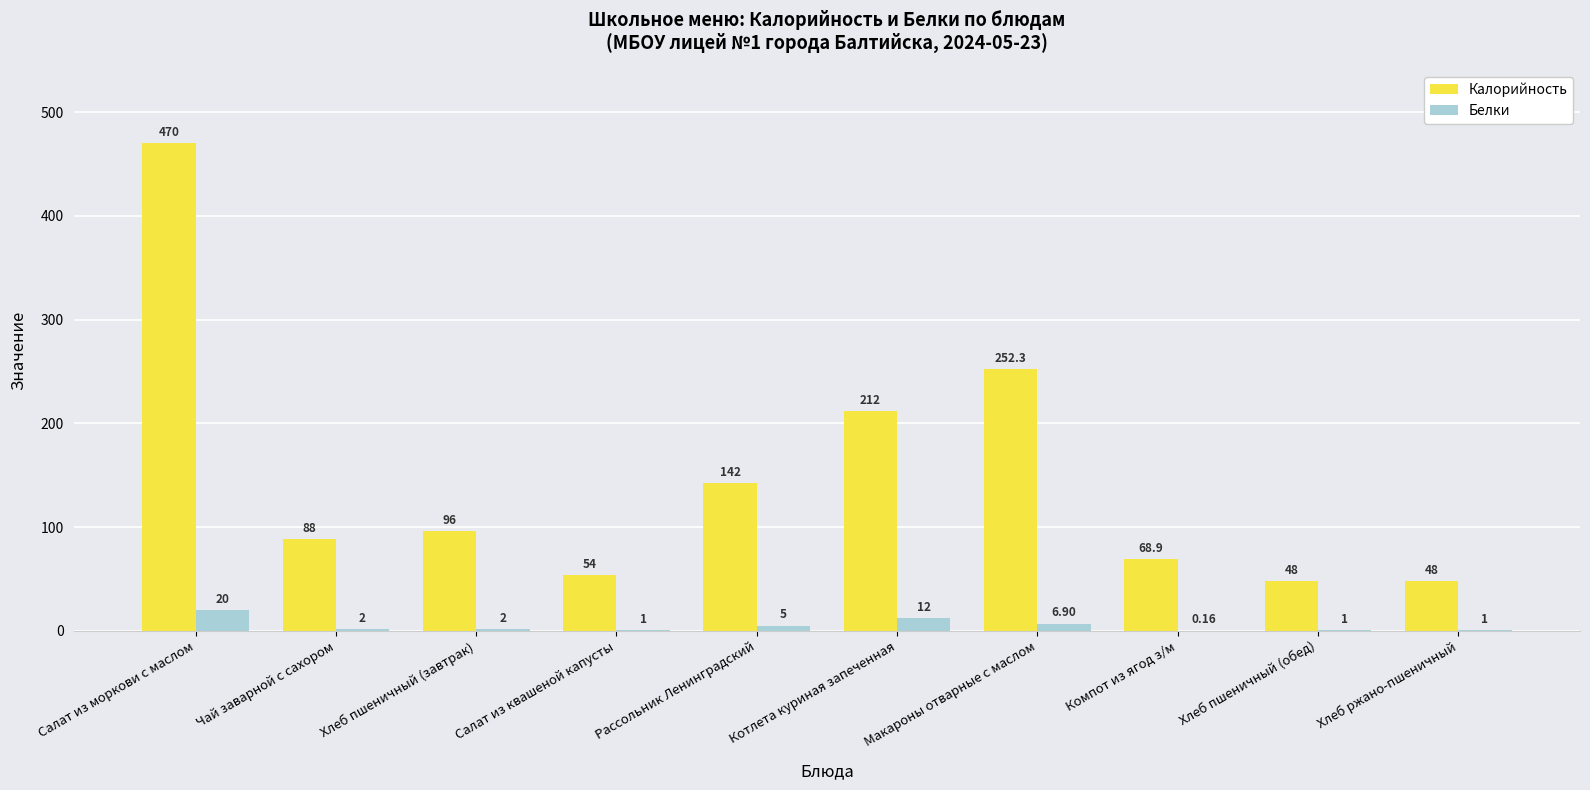

Where does the Белки series first go above 2?

Салат из моркови с маслом